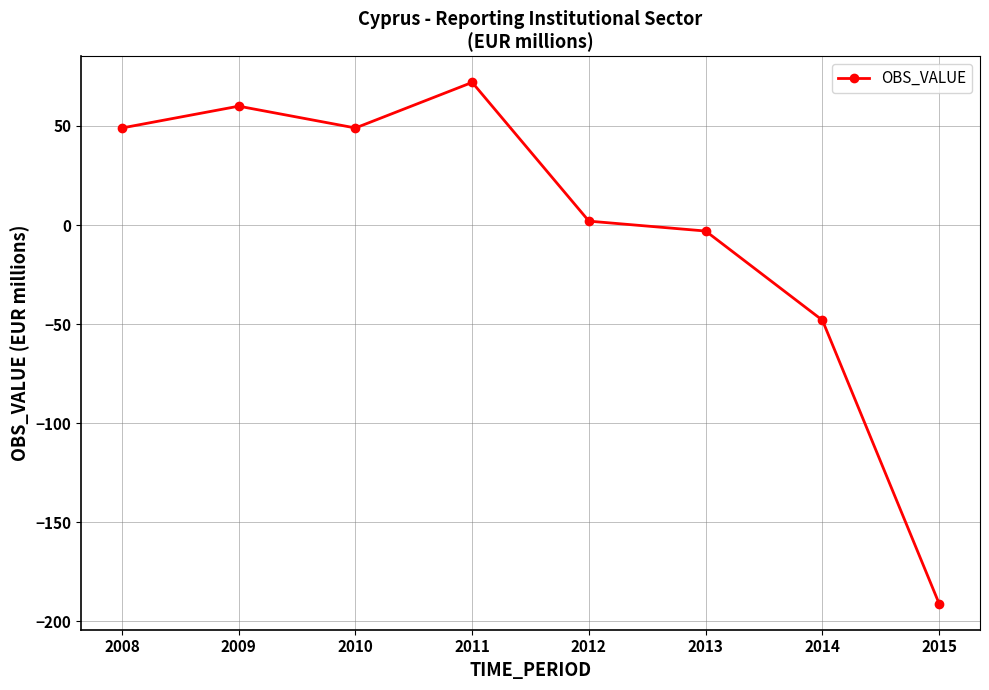

How many interior local valleys (lower than both neighbors) does the data have?

1